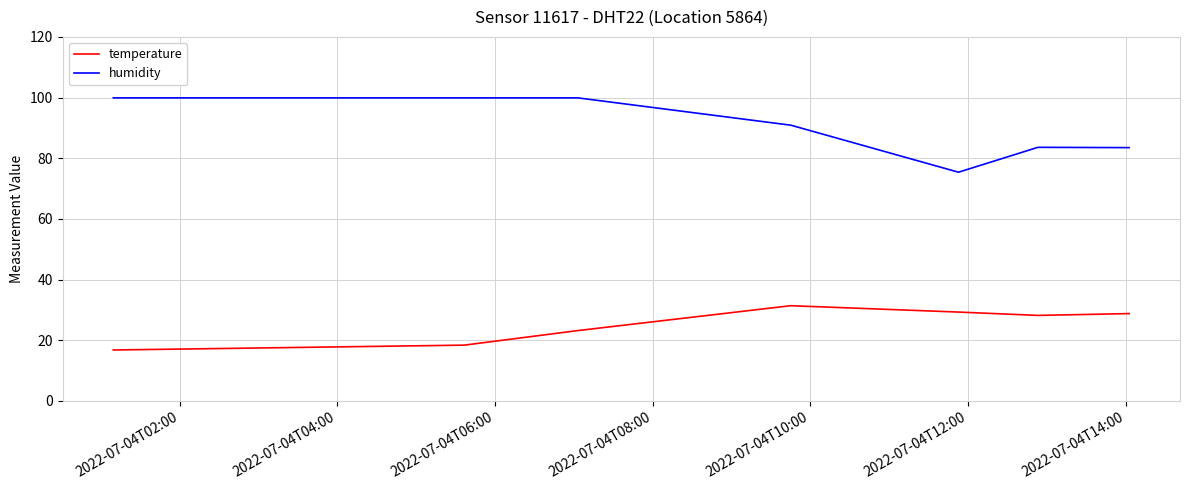

What is the difference between the maximum and minimum values in the temperature series?

14.6